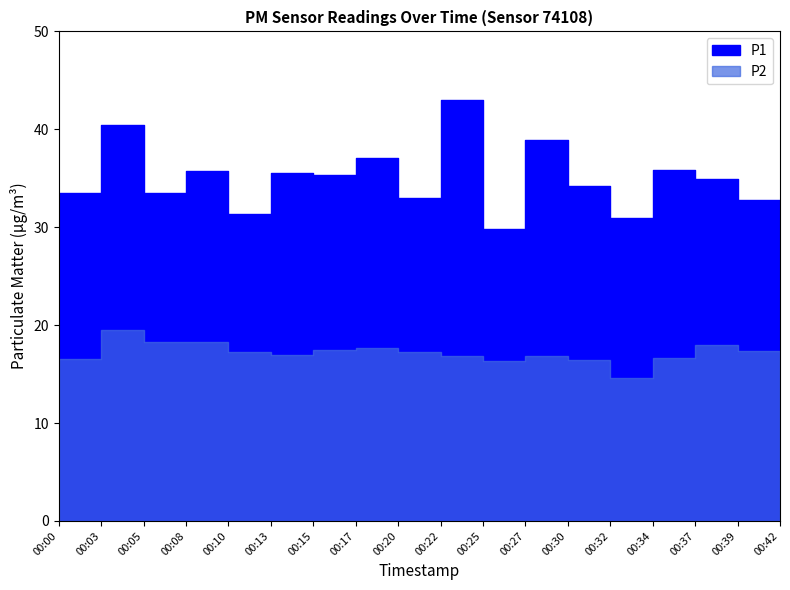

The P1 series shows 31.4 at 00:10. True or false?

True